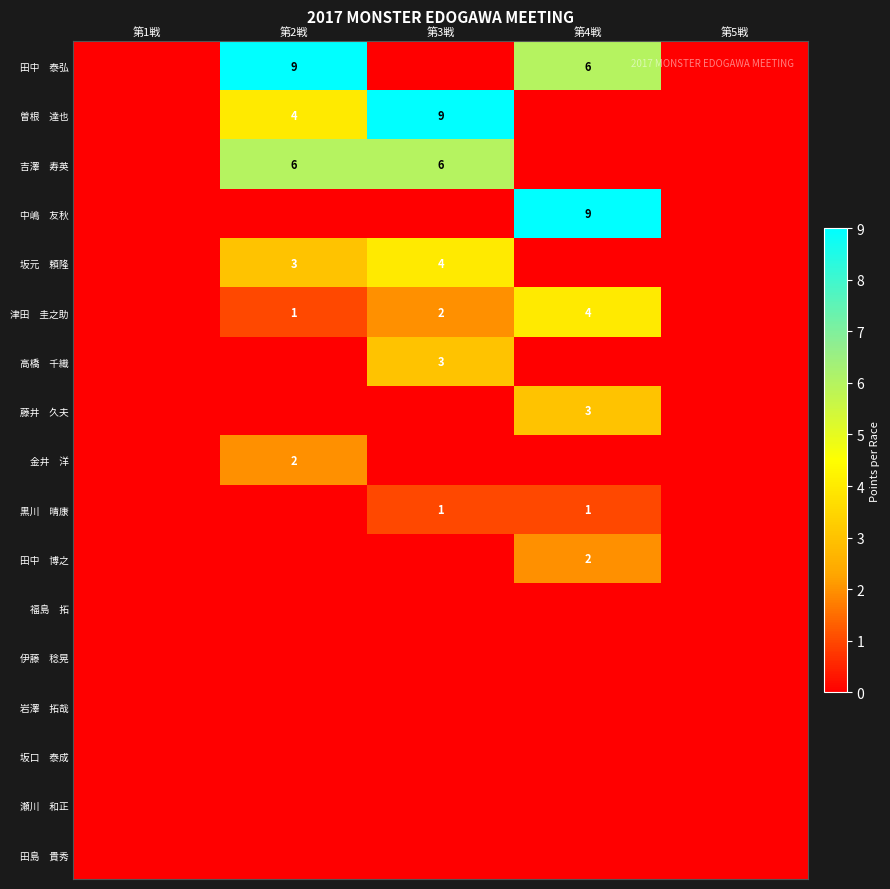

At which category is the sum across all series the highest?

第2戦